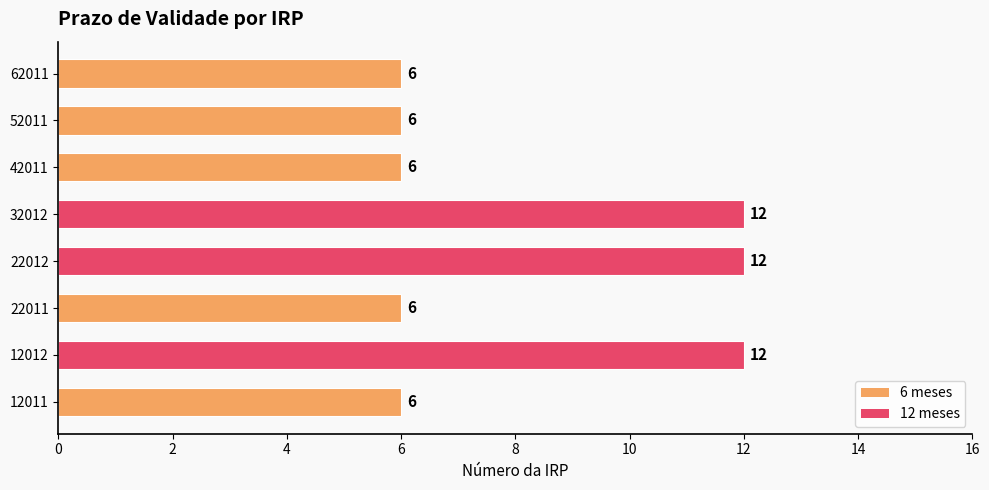

What is the average value?

8